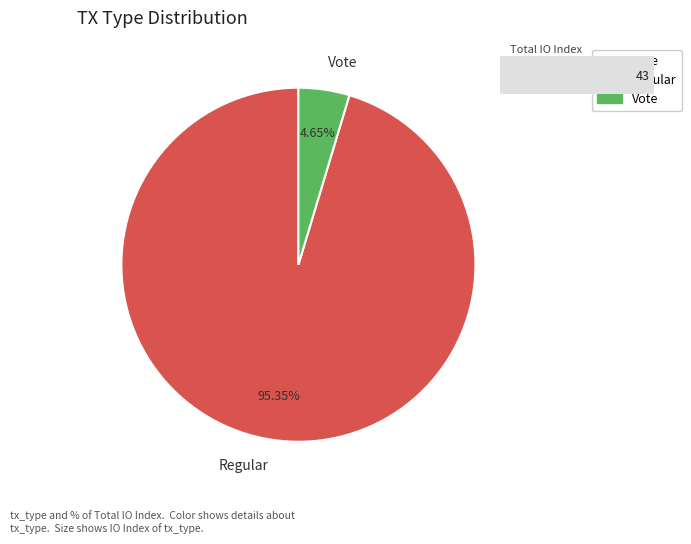

Is the sum of Regular and Vote greater than half?

Yes